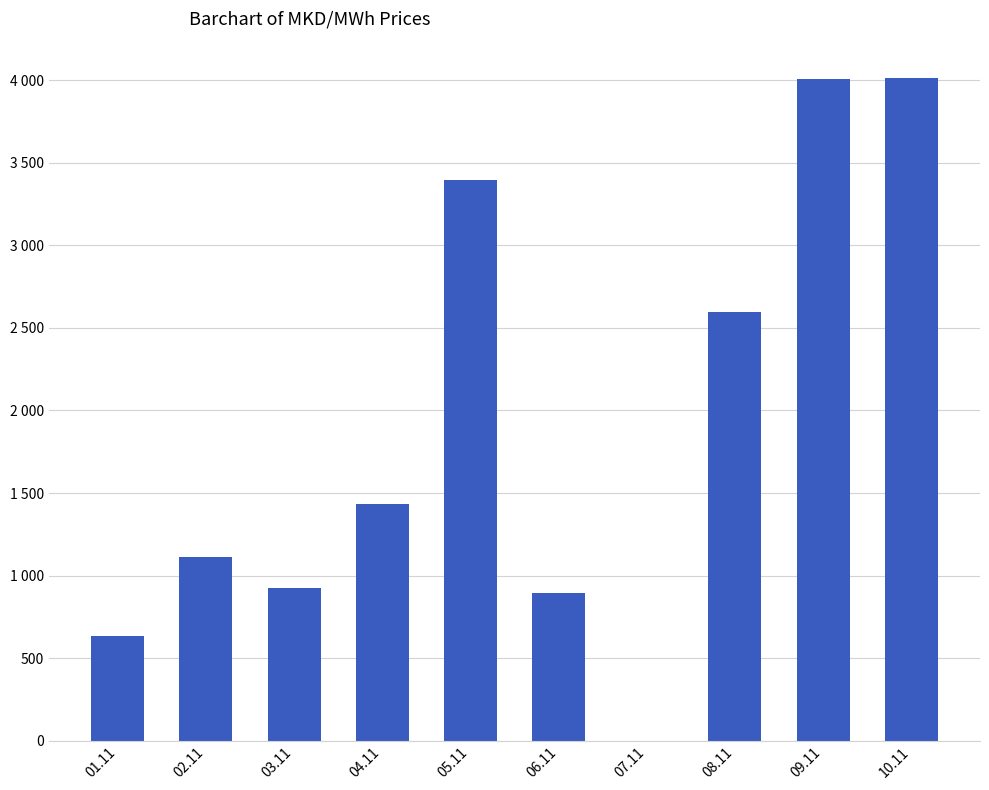

What is the difference between the values at 09.11 and 07.11?

4005.8